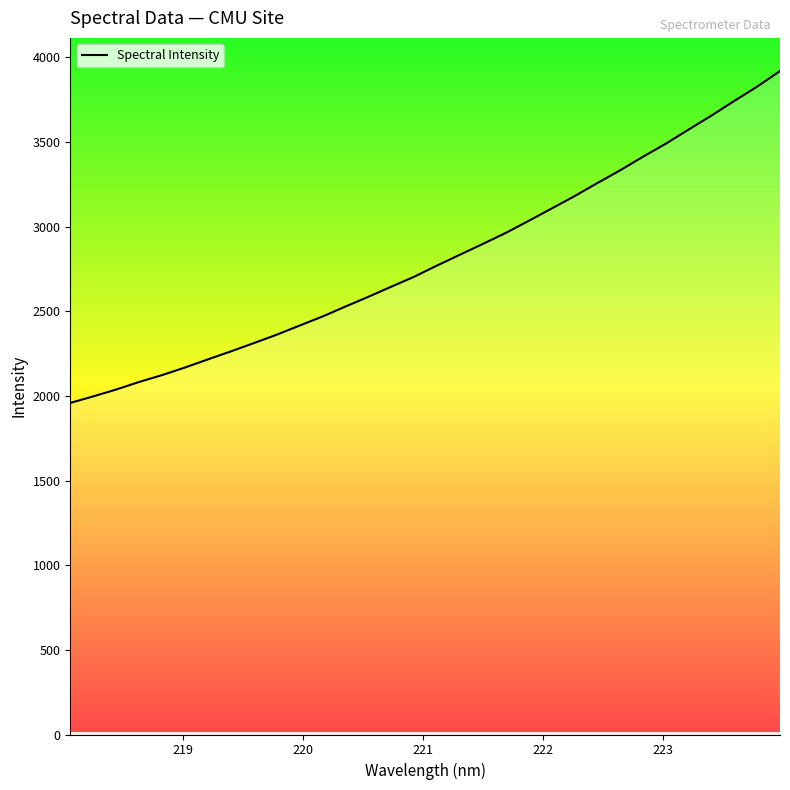

What is the difference between the maximum and minimum values?

1960.7